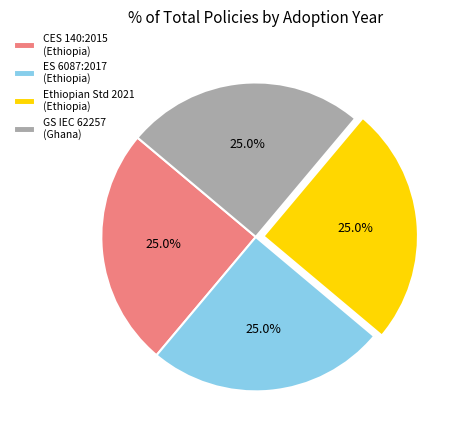

Approximately how many times larger is the value at CES 140:2015 (Ethiopia) compared to GS IEC 62257 (Ghana)?

1.0